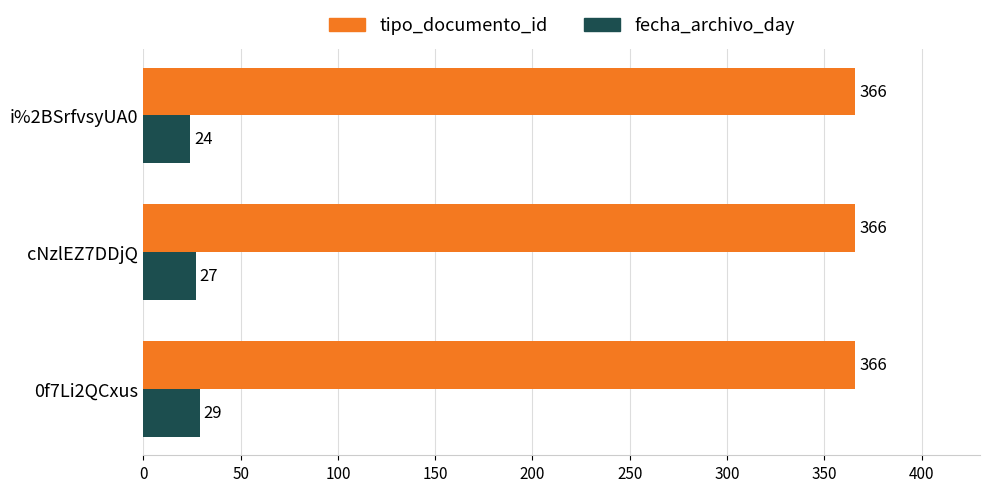

What is the sum of the tipo_documento_id values at i%2BSrfvsyUA0 and cNzlEZ7DDjQ?

732